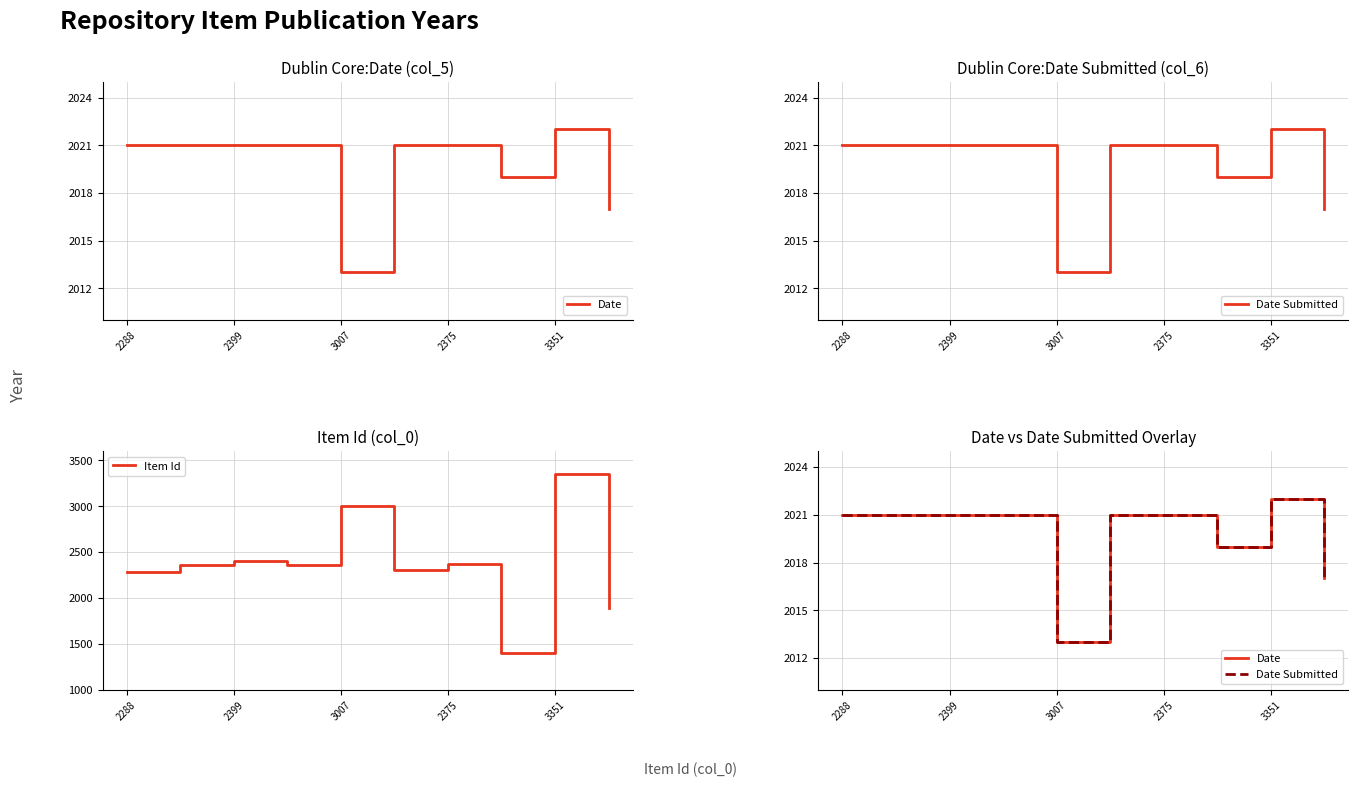

What are all the series names shown in the legend?

Date, Date Submitted, Item Id